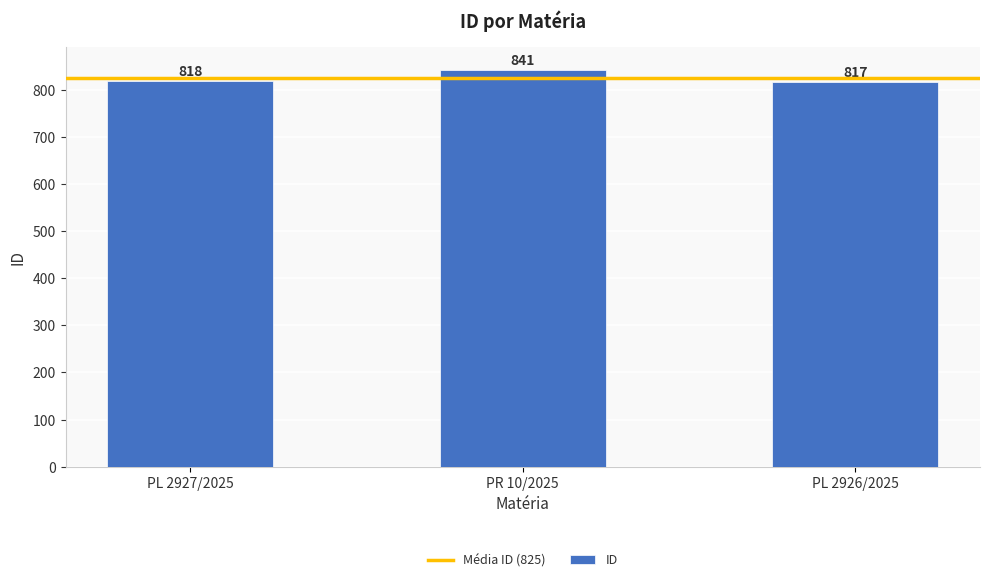

Count the number of categories in the chart.

3